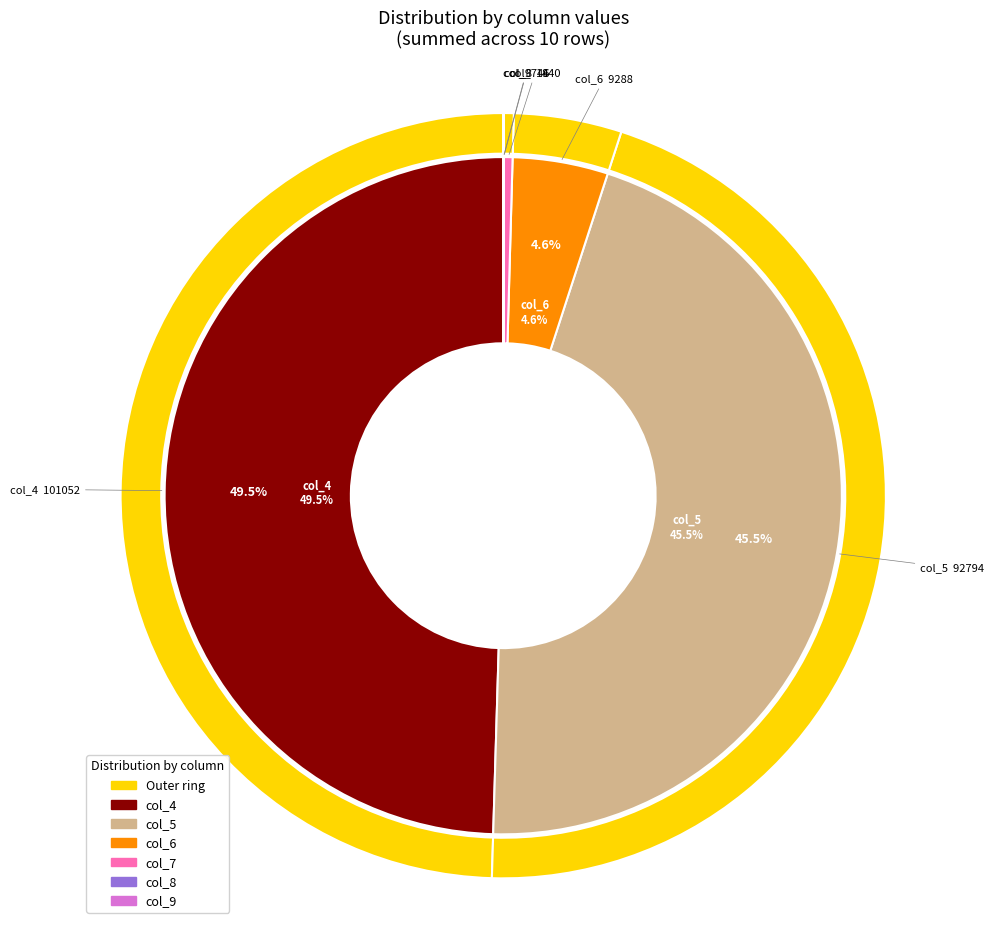

True or false: col_14 accounts for 1% of the total.

False